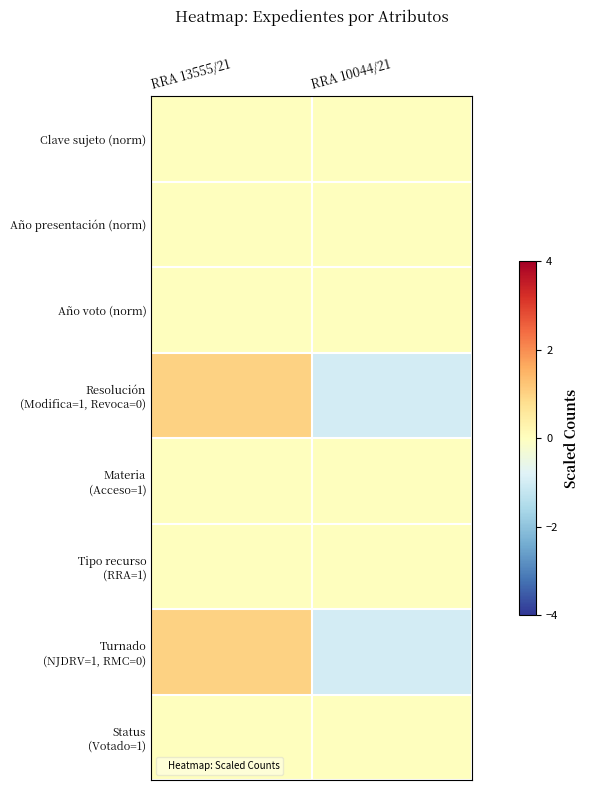

Which series has the widest spread of values?

Resolución (Modifica=1, Revoca=0)